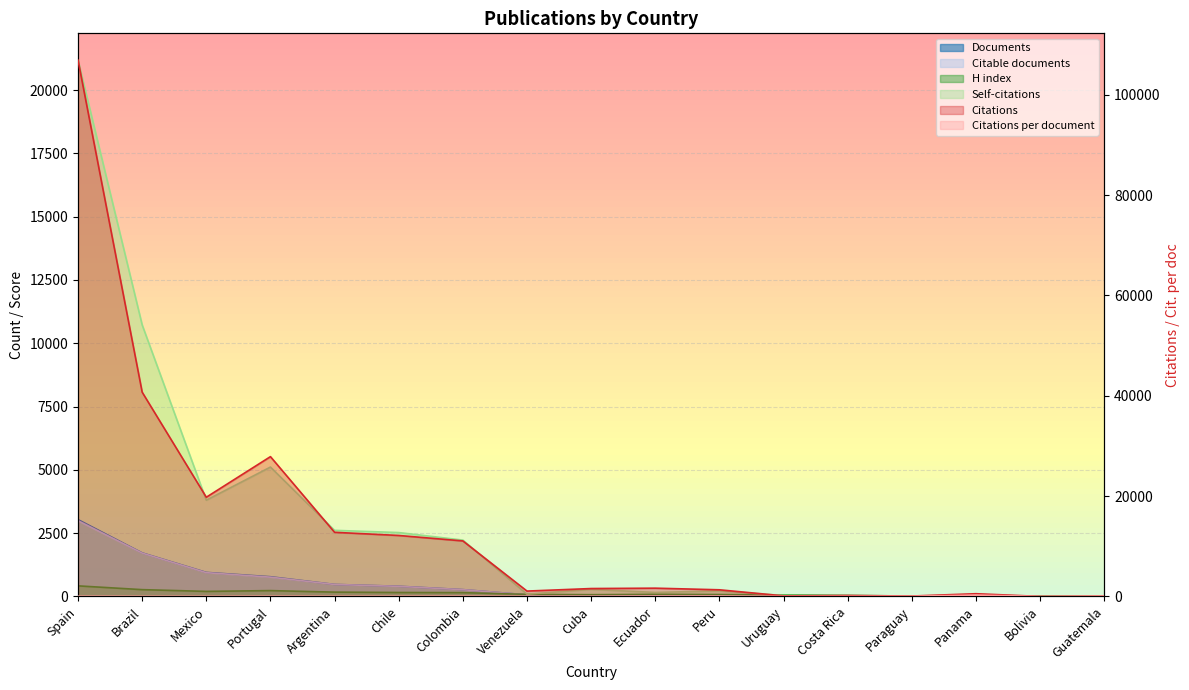

How many lines are shown in the chart?

6